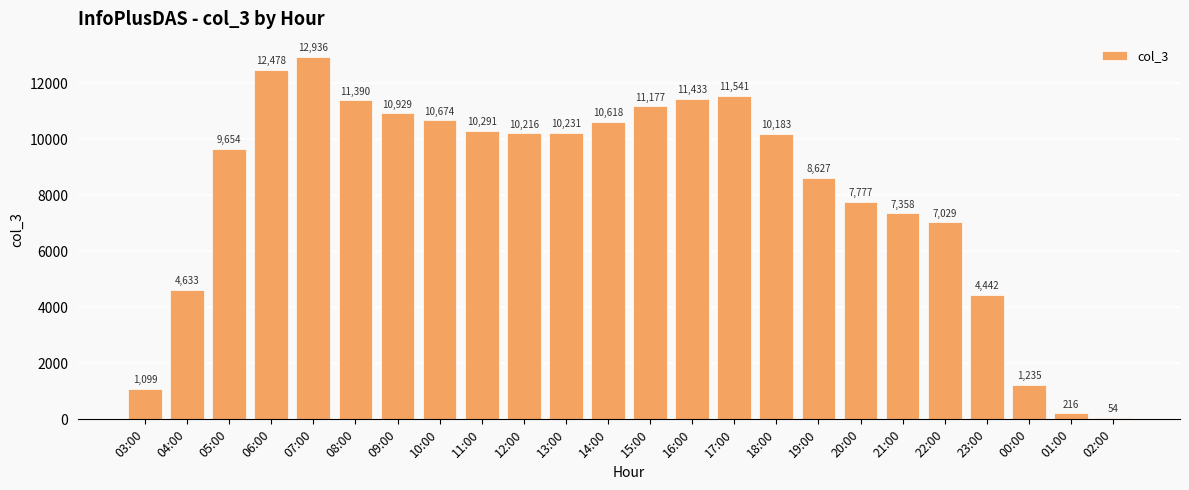

What value does the data have at 20:00?

7777